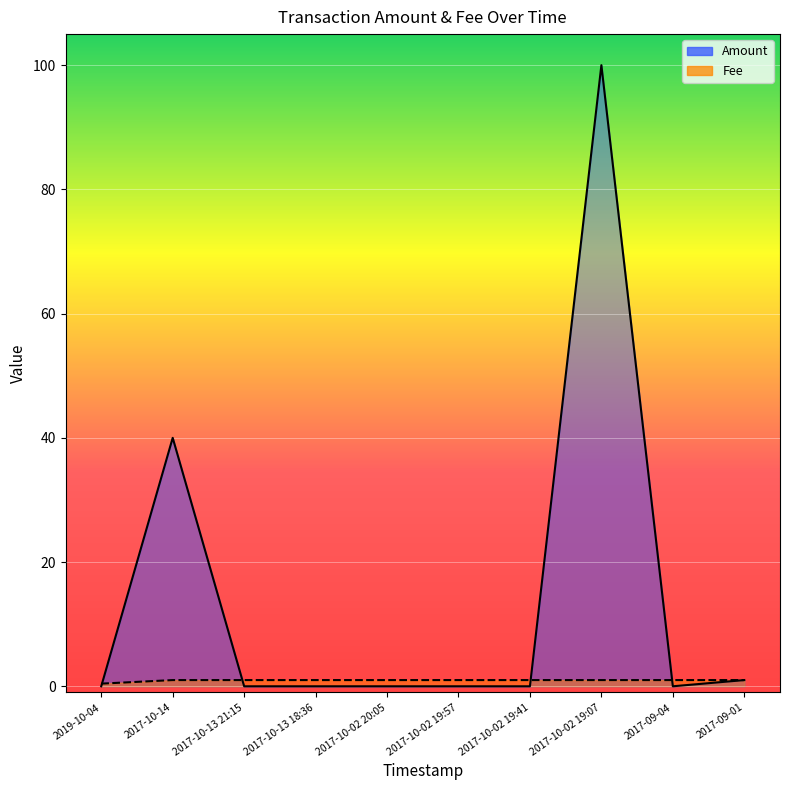

At 2019-10-04, list the series in order from smallest to largest.

Amount, Fee